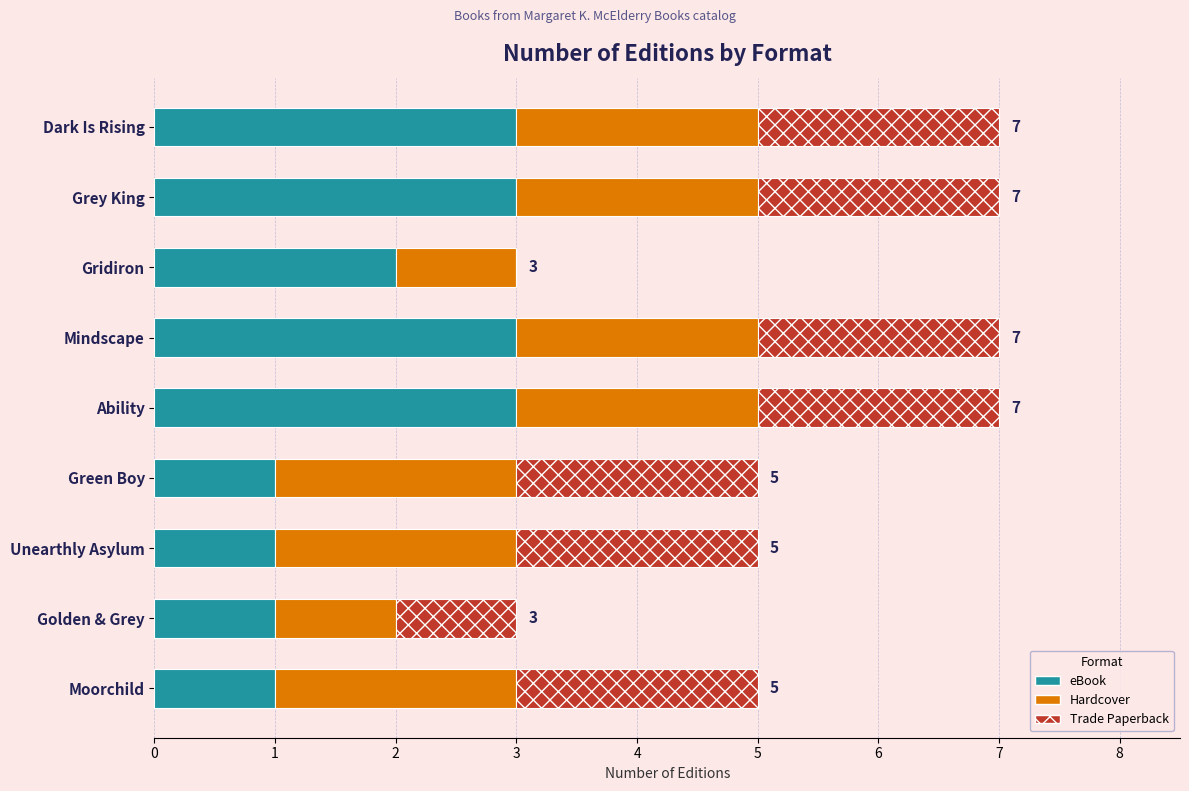

Is it true that eBook equals 1 at Green Boy?

True